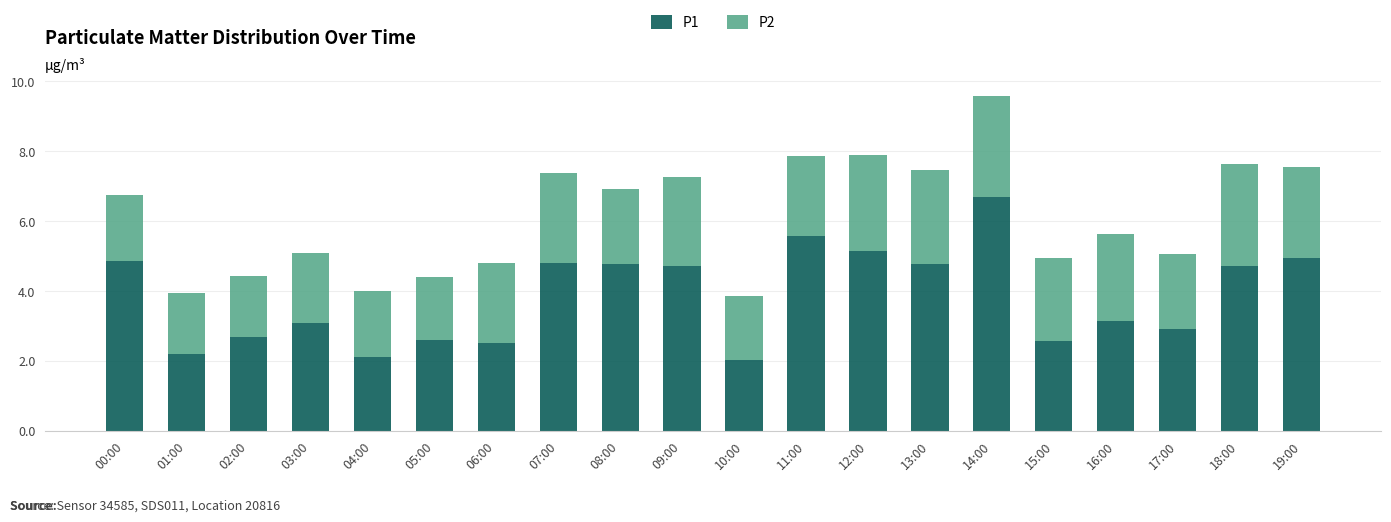

Does the chart contain stacked bars?

Yes